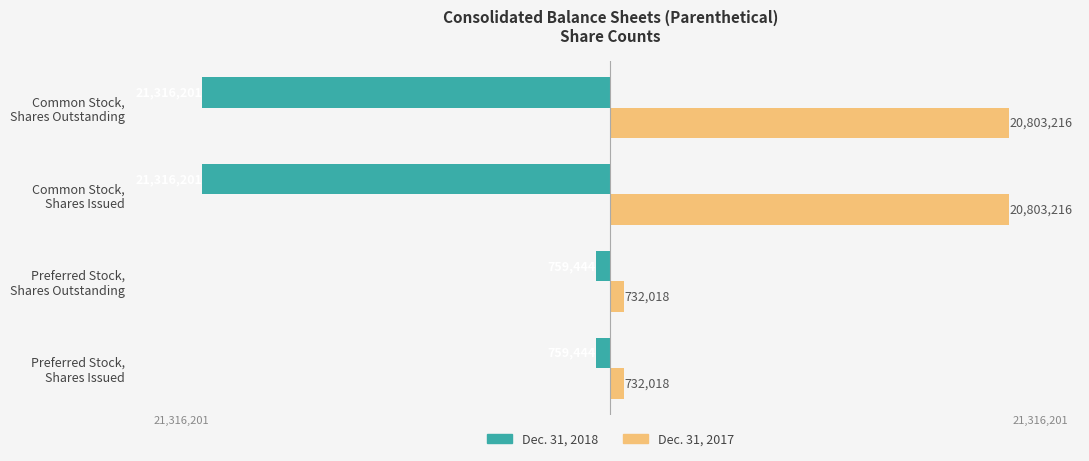

What are all the series names shown in the legend?

Dec. 31, 2018, Dec. 31, 2017